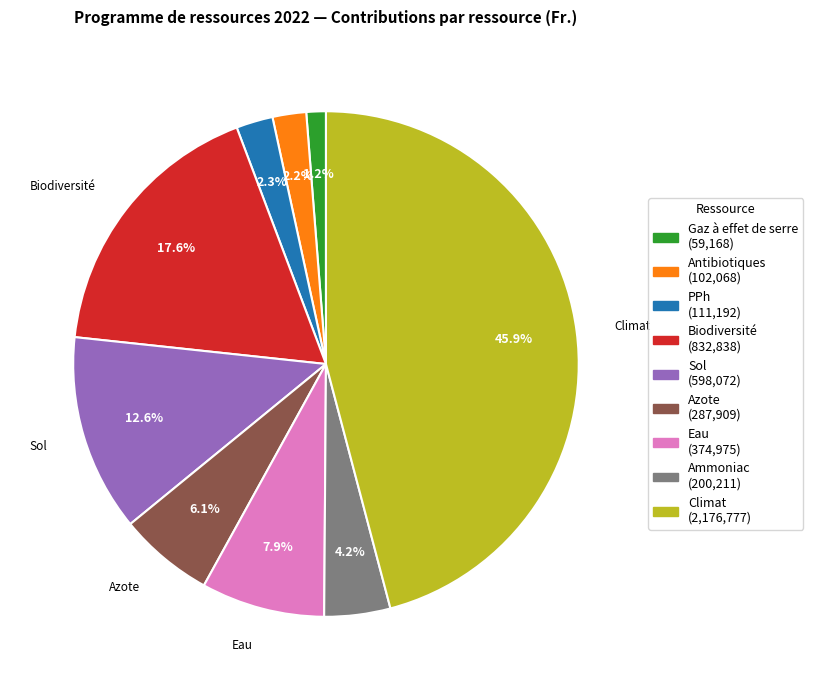

Is there a majority slice in this chart?

No